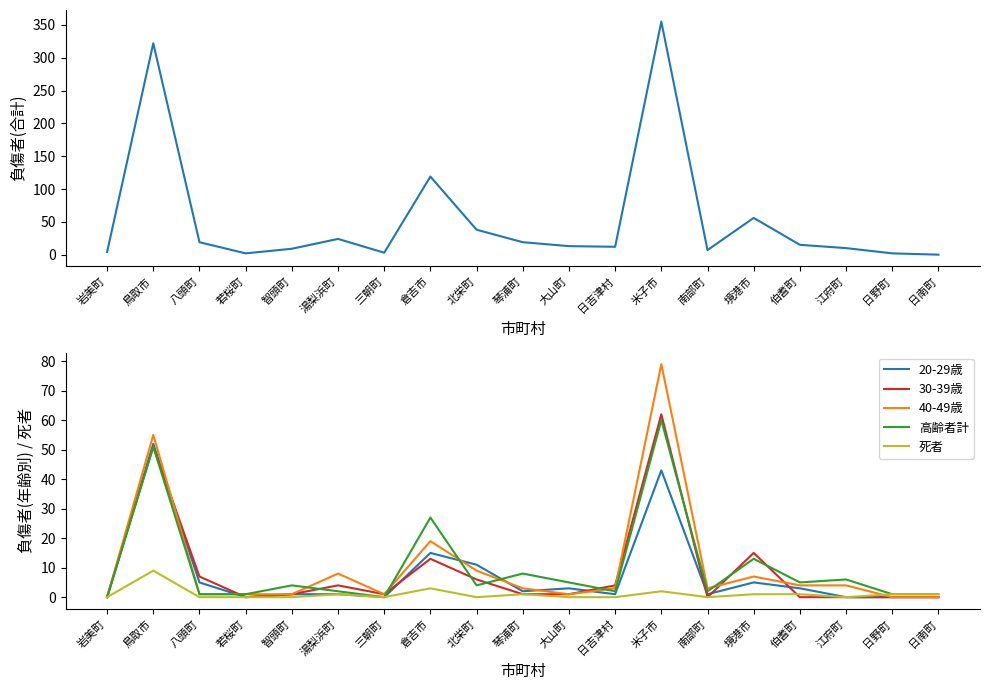

True or false: 30-39歳 and 死者 cross at least once.

True